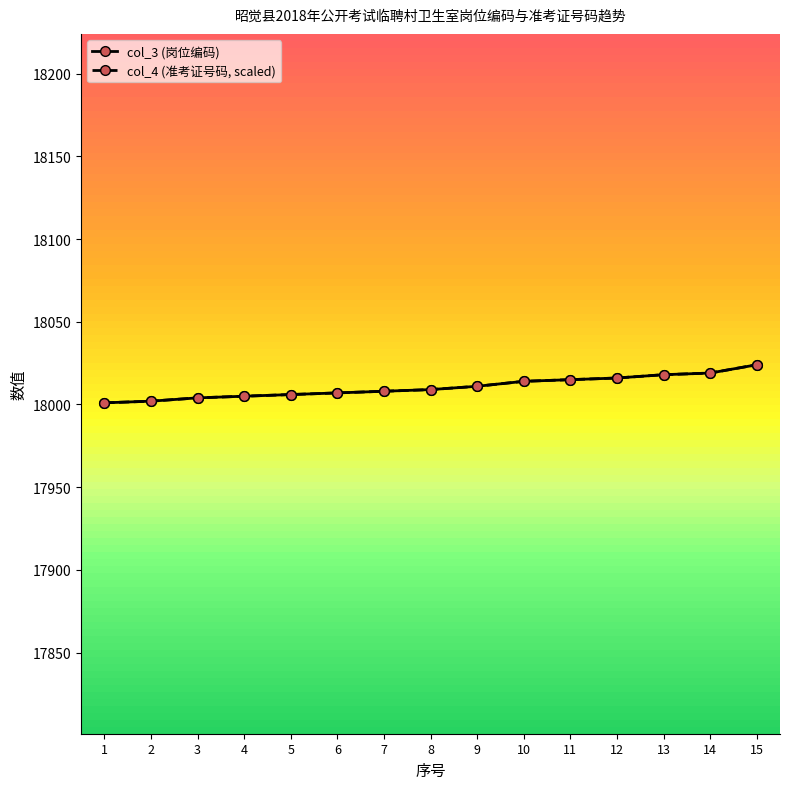

What is the total value across all series at 9?

36022.0